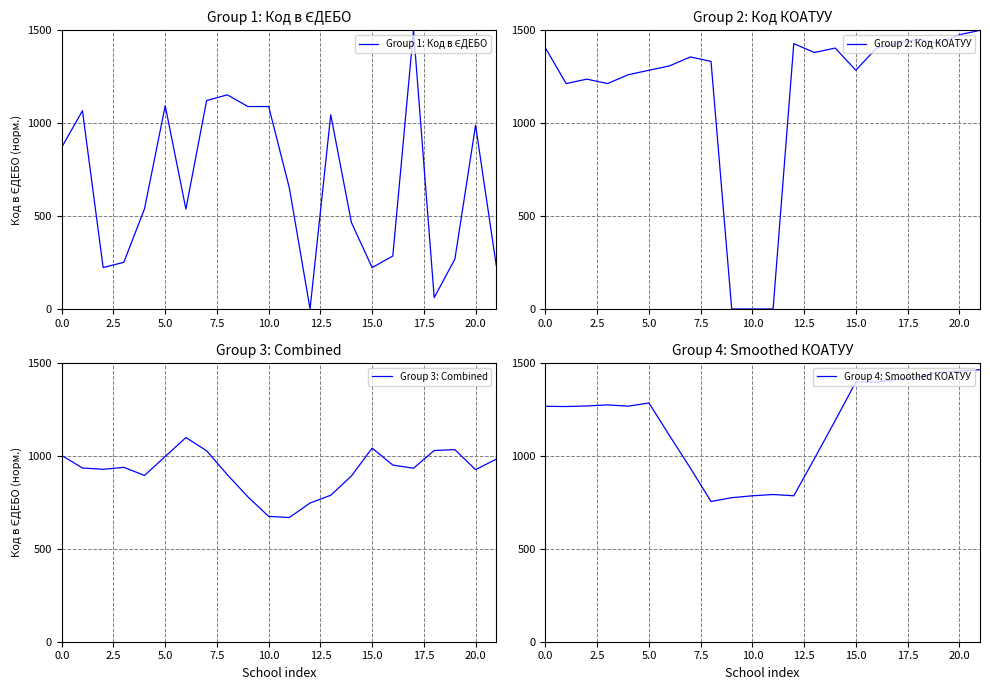

What are all the series names shown in the legend?

Group 1: Код в ЄДЕБО, Group 2: Код КОАТУУ, Group 3: Combined, Group 4: Smoothed КОАТУУ